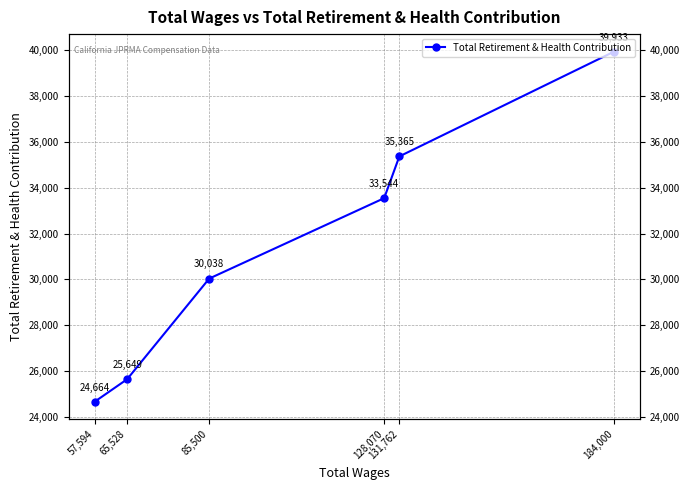

The chart shows a value of 24664 at 57,594. True or false?

True